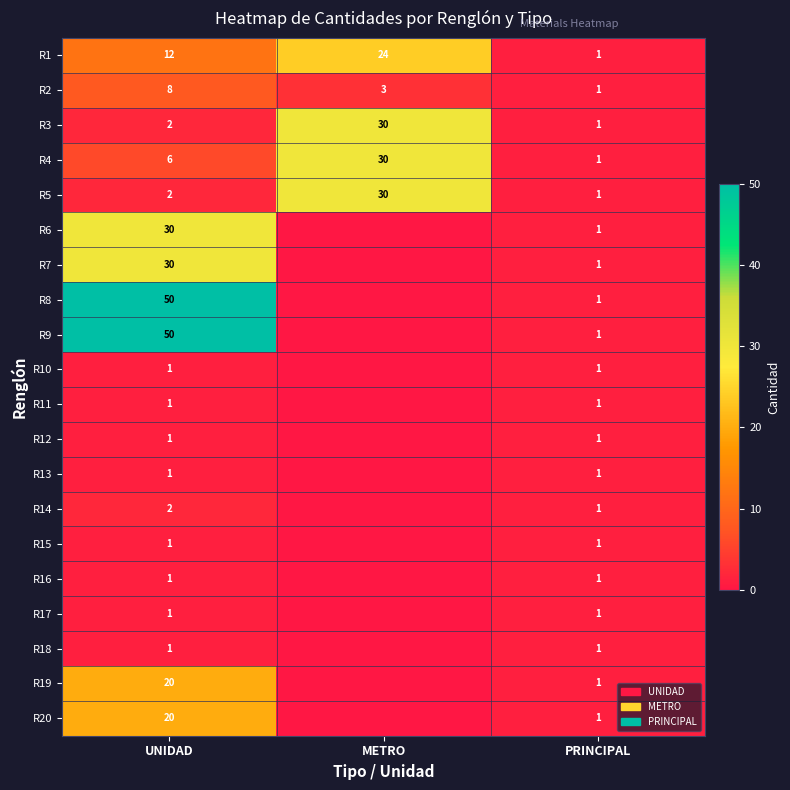

What is the difference between the maximum and minimum values in the R5 series?

29